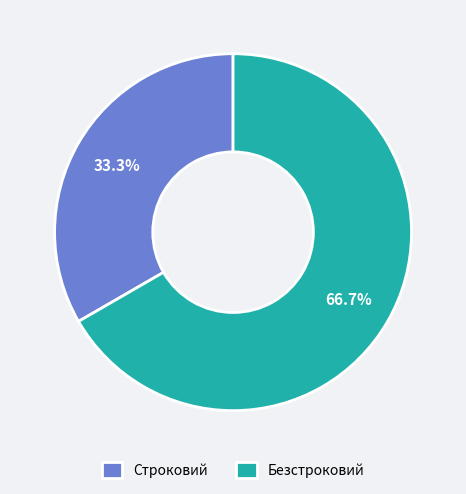

To the nearest percent, what is the average slice percentage?

50%